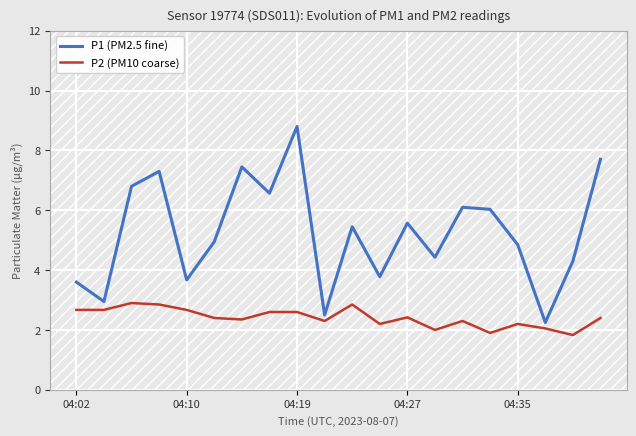

Rank the series by their average value, from lowest to highest.

P2 (PM10 coarse), P1 (PM2.5 fine)